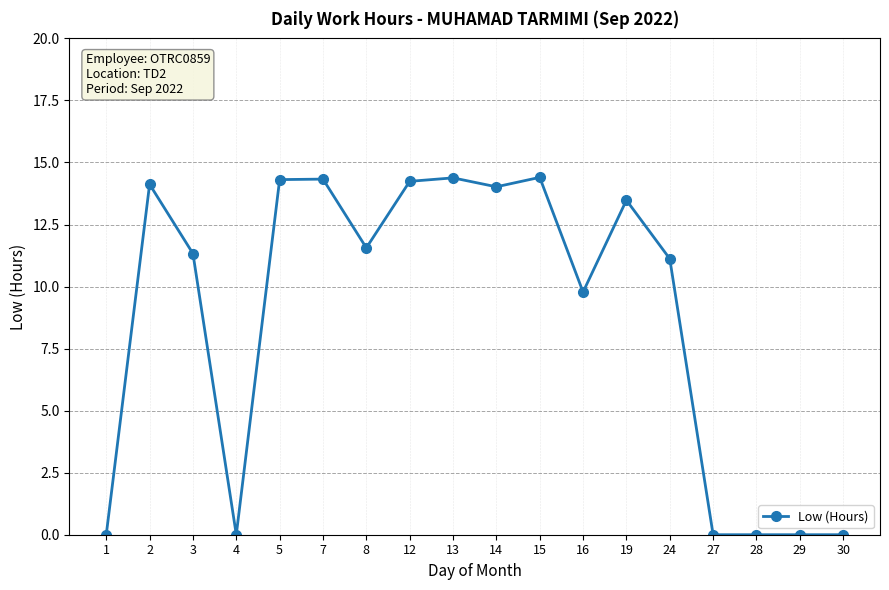

True or false: the data shows 19.4 at 24.

False